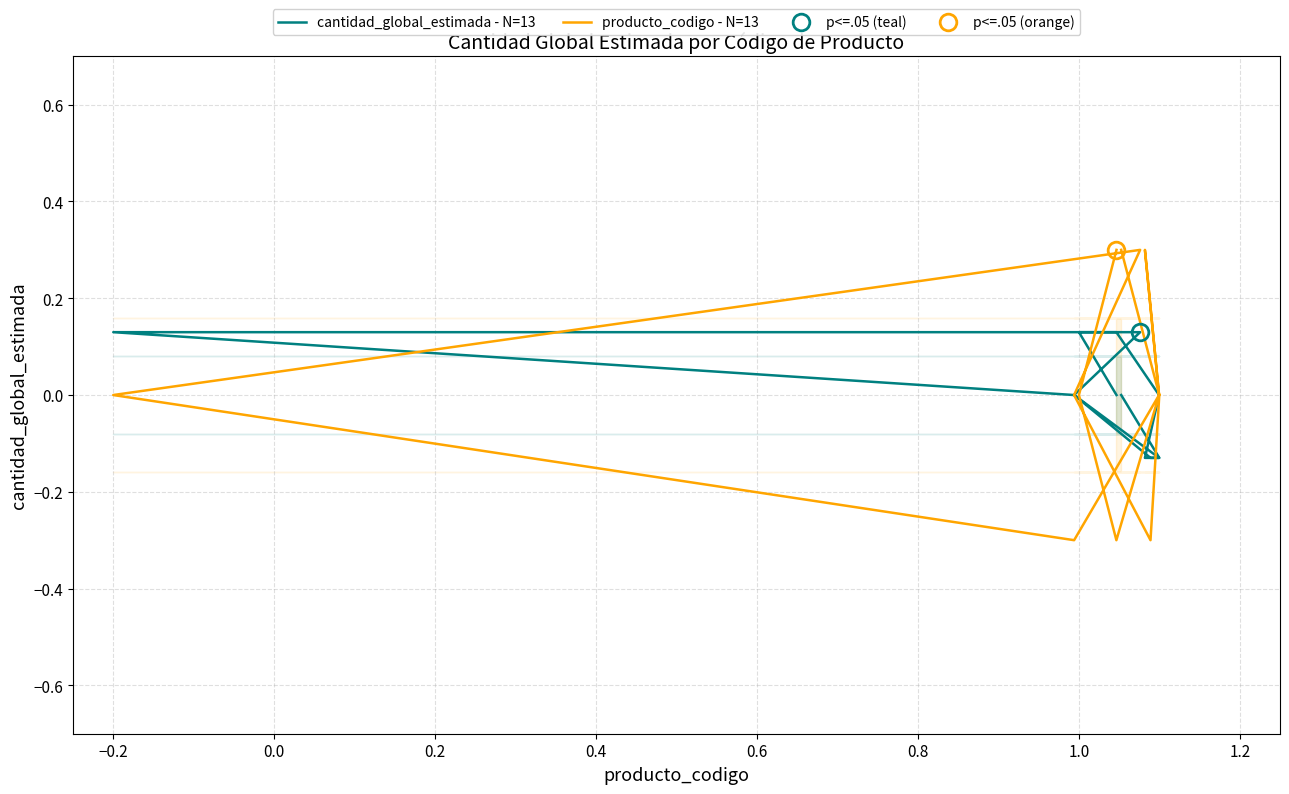

List the series in order of their overall mean, lowest first.

cantidad_global_estimada - N=13, producto_codigo - N=13